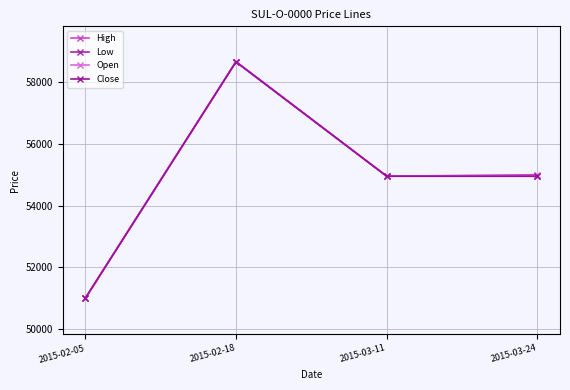

At which category is the sum across all series the highest?

2015-02-18